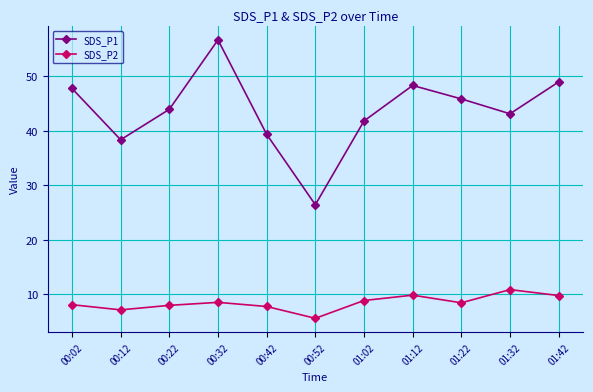

Read the SDS_P1 value at 01:02.

41.8